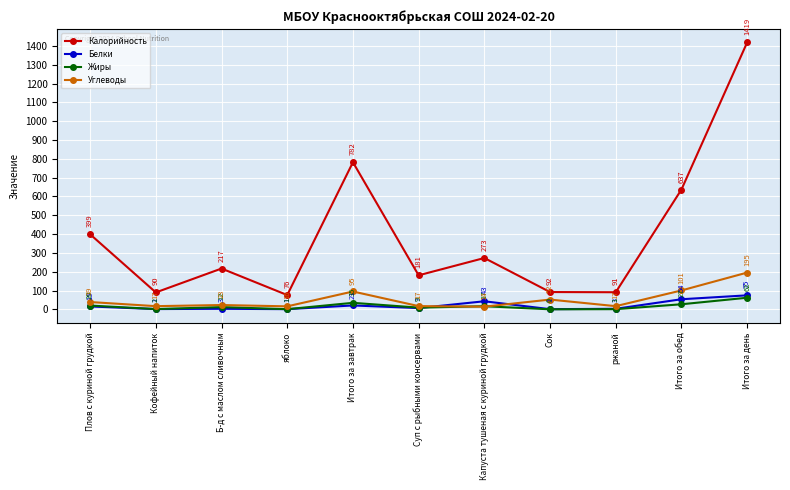

What is the spread (max minus min) of values at яблоко?

75.0